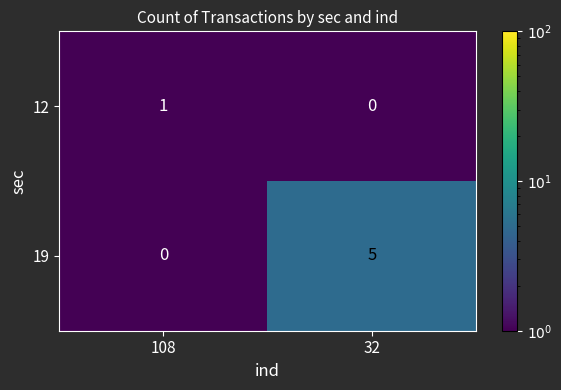

Which series changed the most between 108 and 32?

19